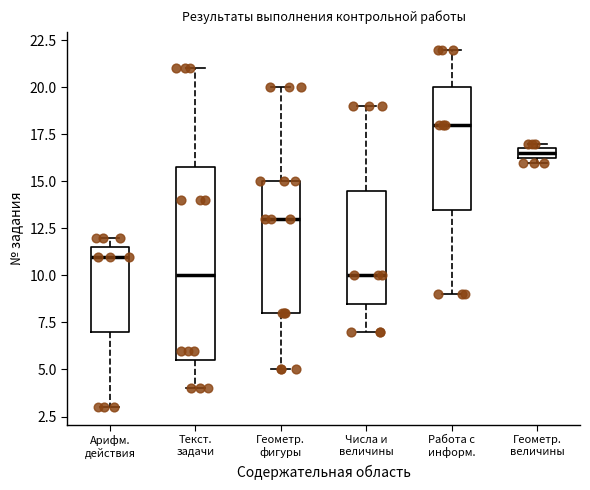

Which box has the highest median line?

Работа с информ.